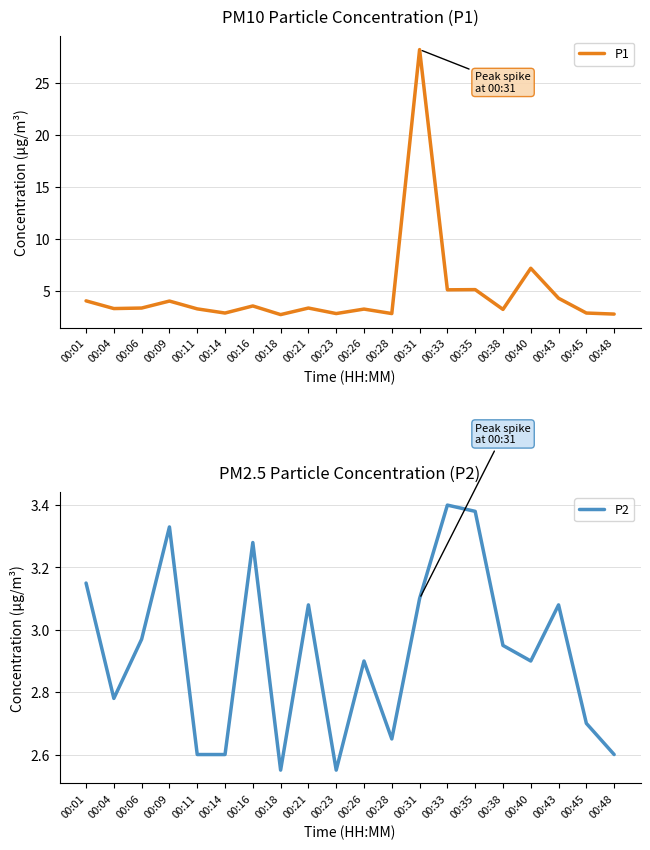

What is the value of the P2 point at the 13th from the left?

3.1